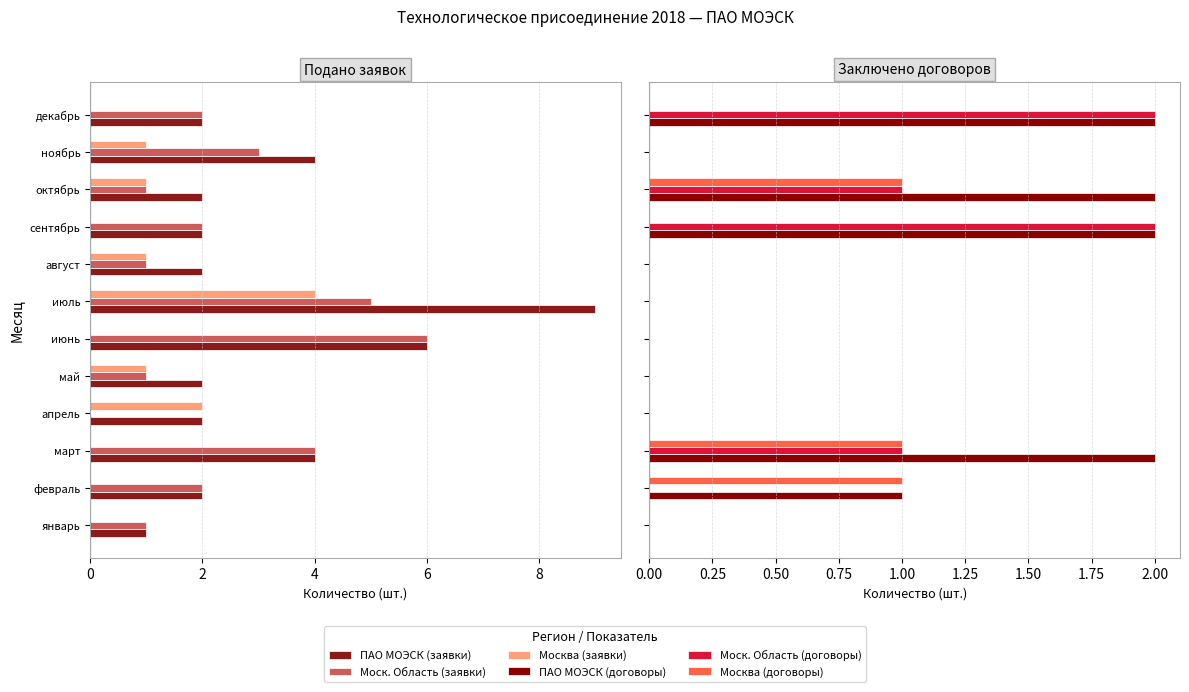

What is the sum of all ПАО МОЭСК (договоры) values?

9